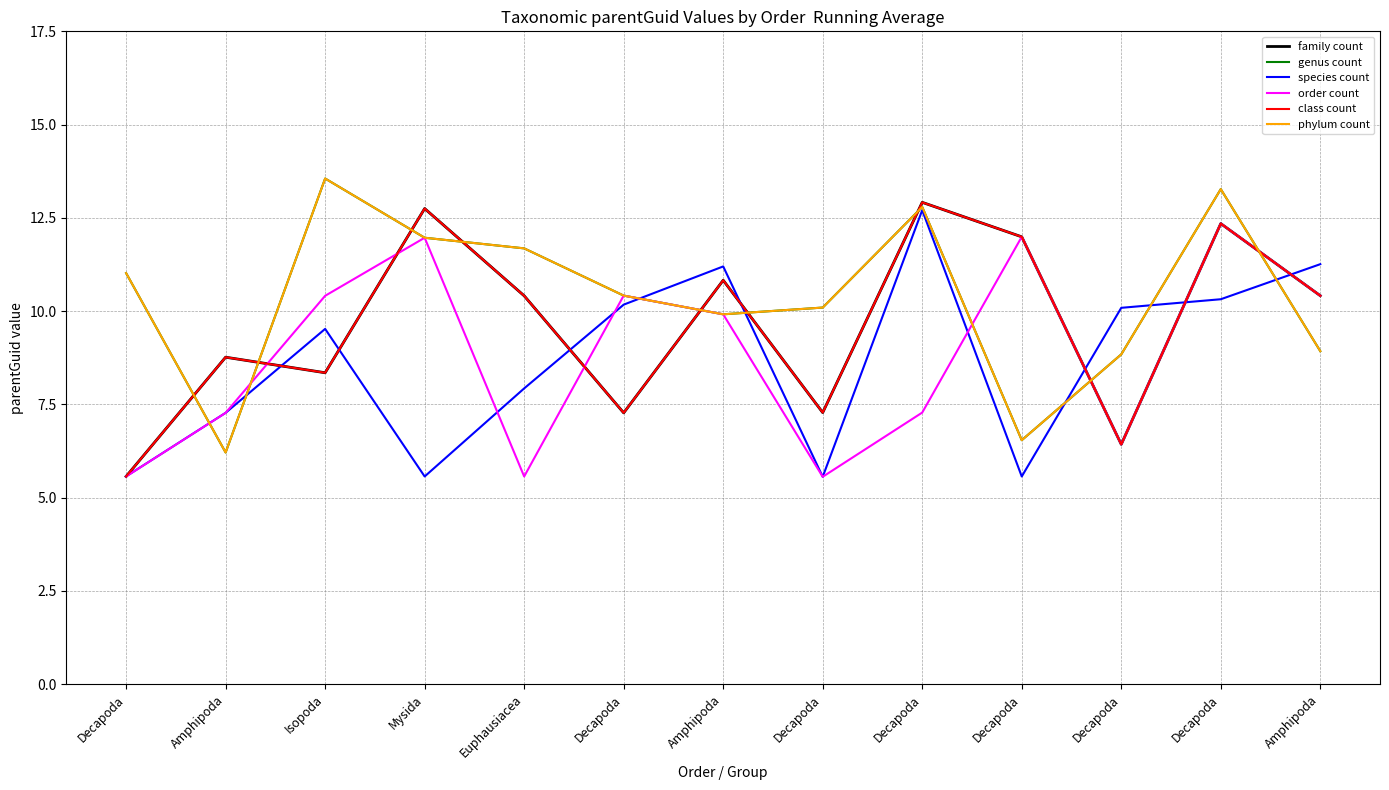

Reading left to right, list all the values displayed in this chart.

family count: Decapoda=5.6	Amphipoda=8.8	Isopoda=8.3	Mysida=12.7	Euphausiacea=10.4	Decapoda=7.3	Amphipoda=10.8	Decapoda=7.3	Decapoda=12.9	Decapoda=12.0	Decapoda=6.4	Decapoda=12.3	Amphipoda=10.4
genus count: Decapoda=11.0	Amphipoda=6.2	Isopoda=13.6	Mysida=12.0	Euphausiacea=11.7	Decapoda=10.4	Amphipoda=9.9	Decapoda=10.1	Decapoda=12.8	Decapoda=6.5	Decapoda=8.8	Decapoda=13.3	Amphipoda=8.9
species count: Decapoda=5.6	Amphipoda=7.3	Isopoda=9.5	Mysida=5.6	Euphausiacea=7.9	Decapoda=10.2	Amphipoda=11.2	Decapoda=5.6	Decapoda=12.7	Decapoda=5.6	Decapoda=10.1	Decapoda=10.3	Amphipoda=11.3
order count: Decapoda=5.6	Amphipoda=7.3	Isopoda=10.4	Mysida=12.0	Euphausiacea=5.6	Decapoda=10.4	Amphipoda=9.9	Decapoda=5.6	Decapoda=7.3	Decapoda=12.0	Decapoda=6.4	Decapoda=12.3	Amphipoda=10.4
class count: Decapoda=5.6	Amphipoda=8.8	Isopoda=8.3	Mysida=12.7	Euphausiacea=10.4	Decapoda=7.3	Amphipoda=10.8	Decapoda=7.3	Decapoda=12.9	Decapoda=12.0	Decapoda=6.4	Decapoda=12.3	Amphipoda=10.4
phylum count: Decapoda=11.0	Amphipoda=6.2	Isopoda=13.6	Mysida=12.0	Euphausiacea=11.7	Decapoda=10.4	Amphipoda=9.9	Decapoda=10.1	Decapoda=12.8	Decapoda=6.5	Decapoda=8.8	Decapoda=13.3	Amphipoda=8.9